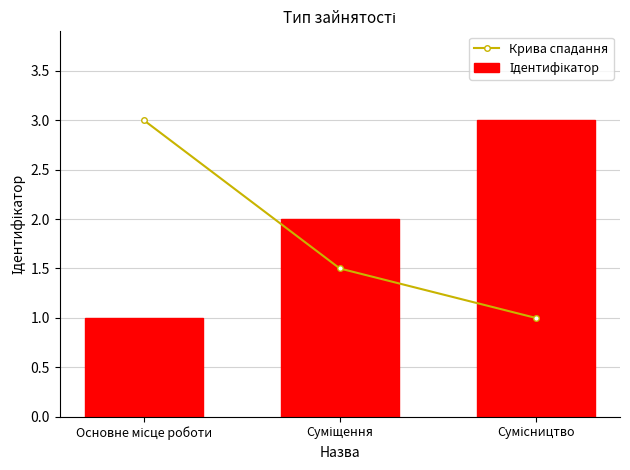

What is the spread (max minus min) of values at Сумісництво?

2.0